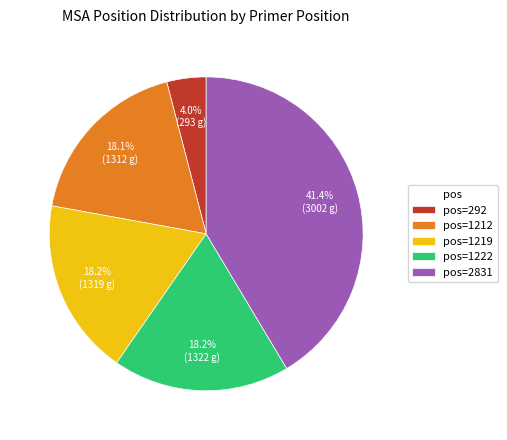

What is the total percentage of pos=1222 and pos=2831?

59.7%